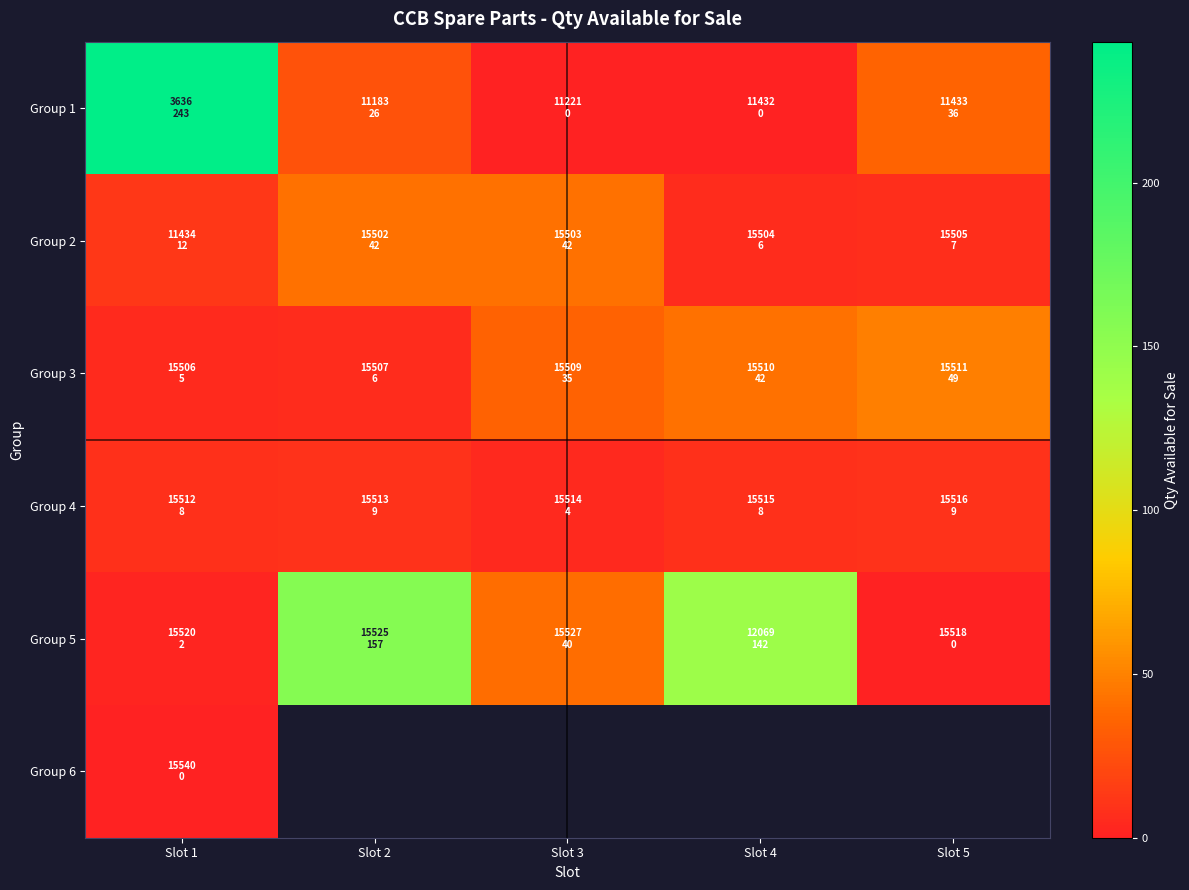

Which series changed the most between Slot 1 and Slot 5?

Group 1